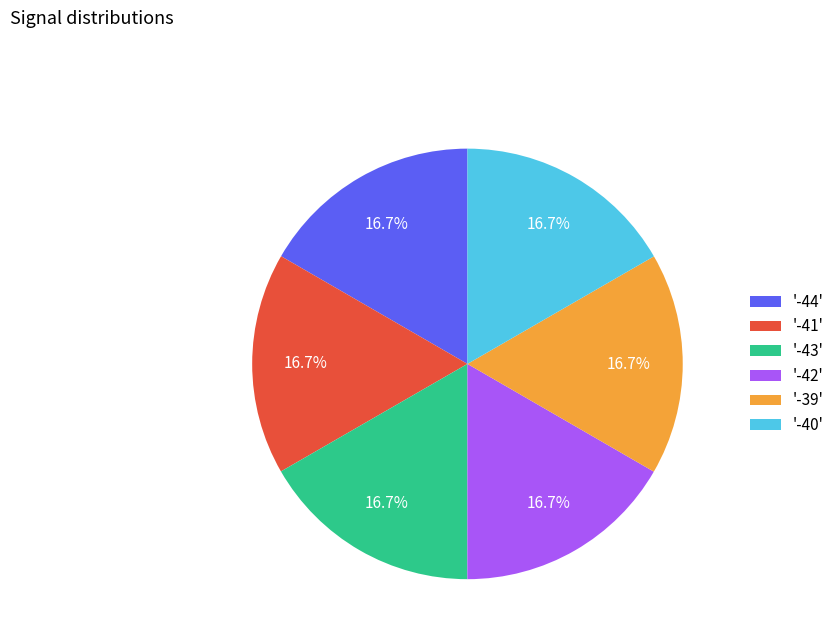

What is the total percentage of '-41' and '-42'?

33.3%